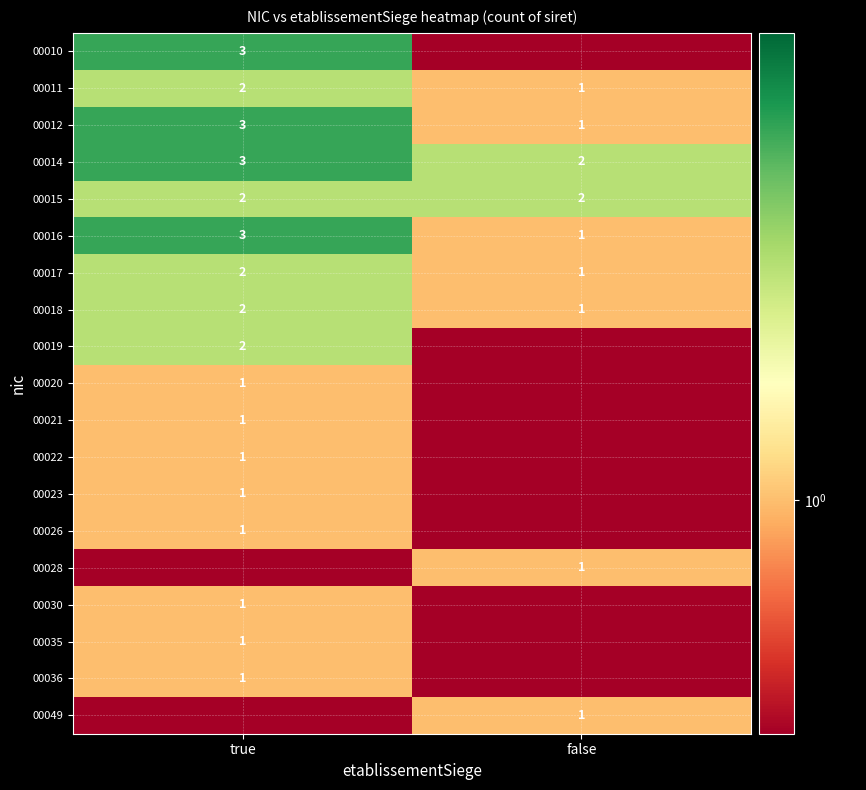

What is the sum of all 00018 values?

3.0